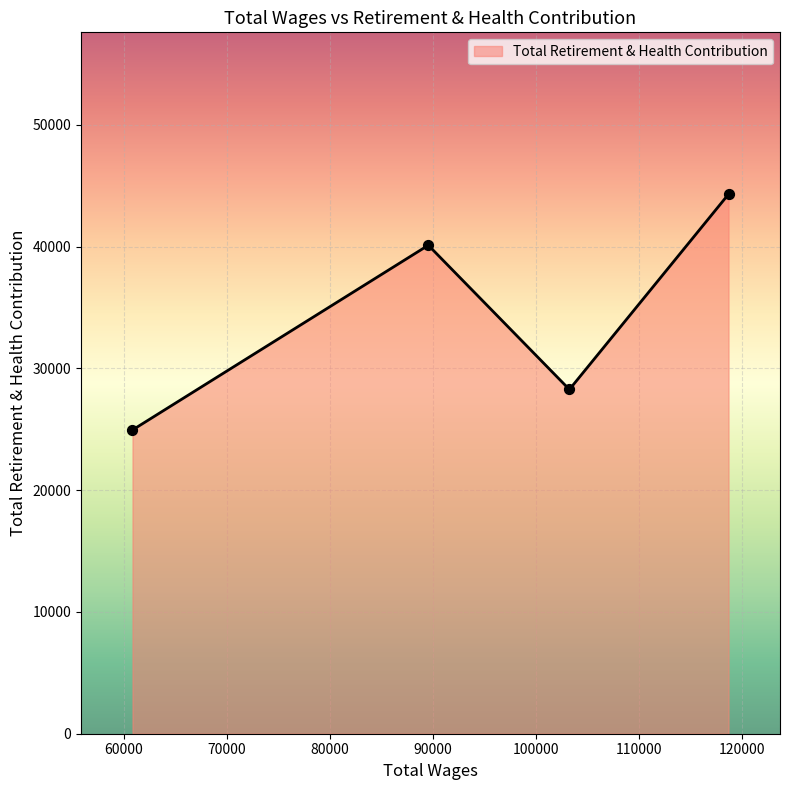

What is the average value?

34407